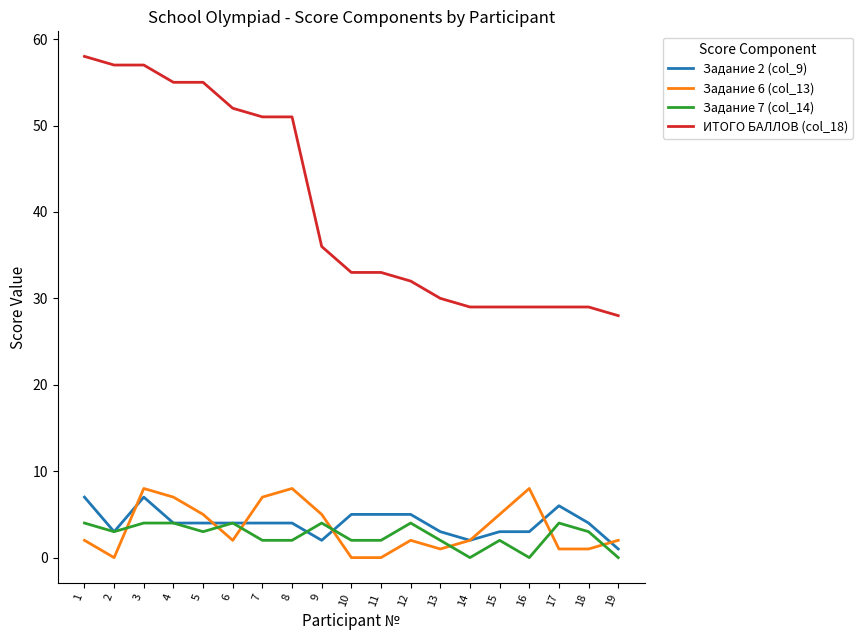

Between 9 and 14, which series saw the biggest shift?

ИТОГО БАЛЛОВ (col_18)